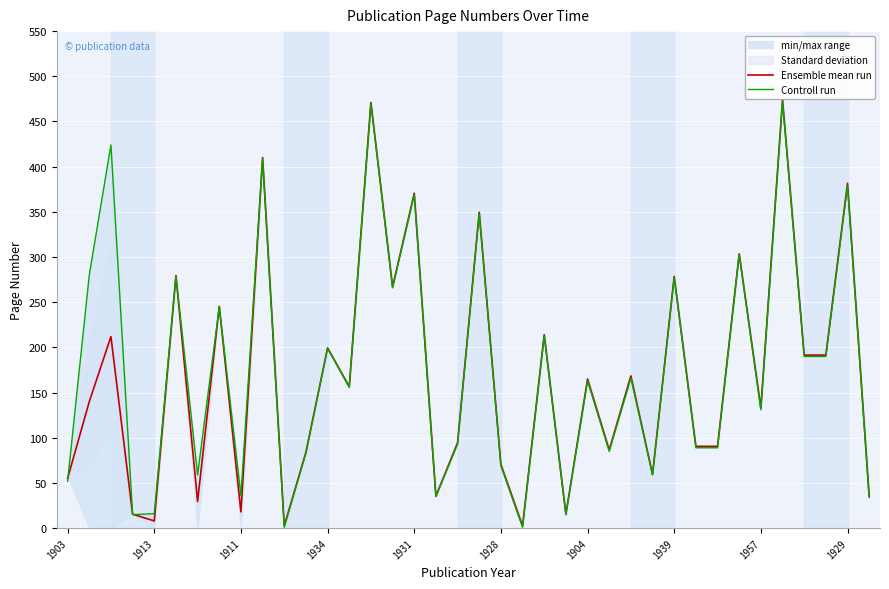

Which category has the highest value across all series?

33